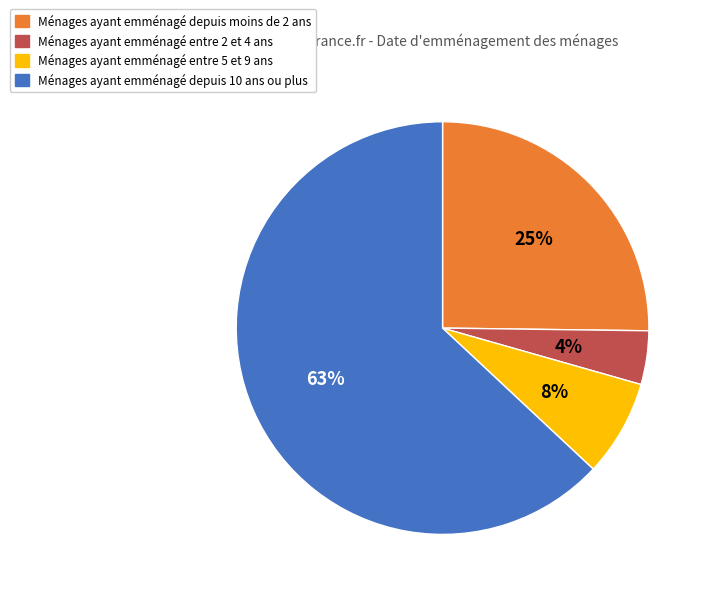

To the nearest percent, what is the average slice percentage?

25%